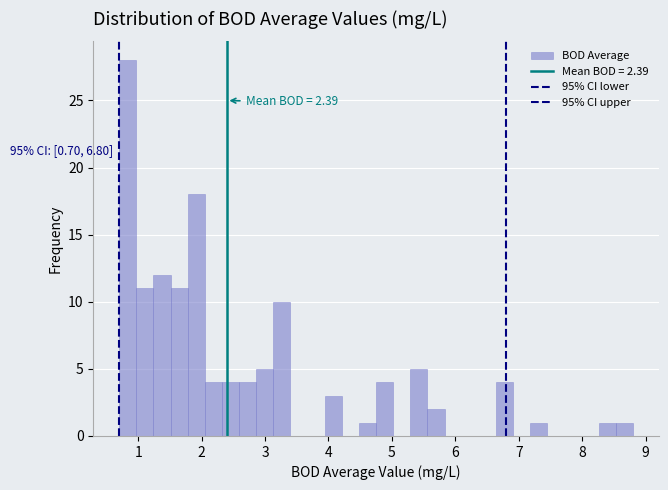

Around what value on the x-axis is the tallest bar? Give the approximate position of its centre, as read against the axis.

0.8